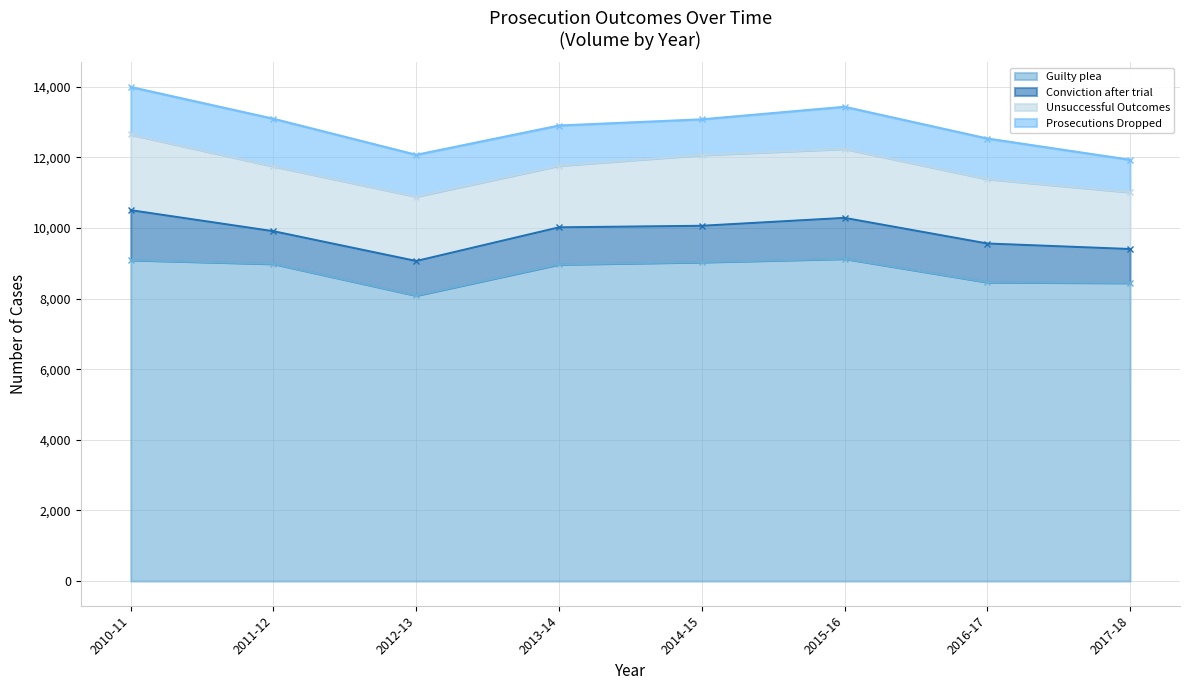

How many values in the Unsuccessful Outcomes series exceed 1841?

3